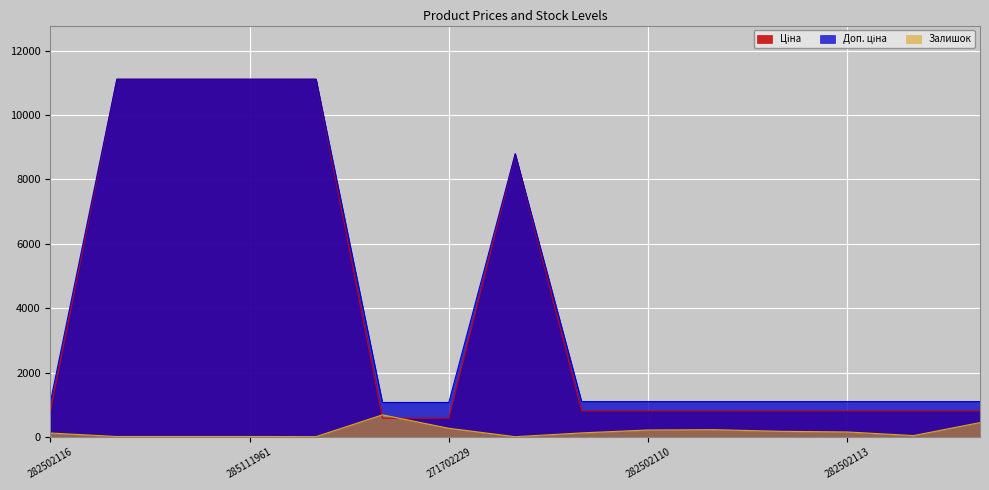

How many data points in Залишок are less than 129?

7